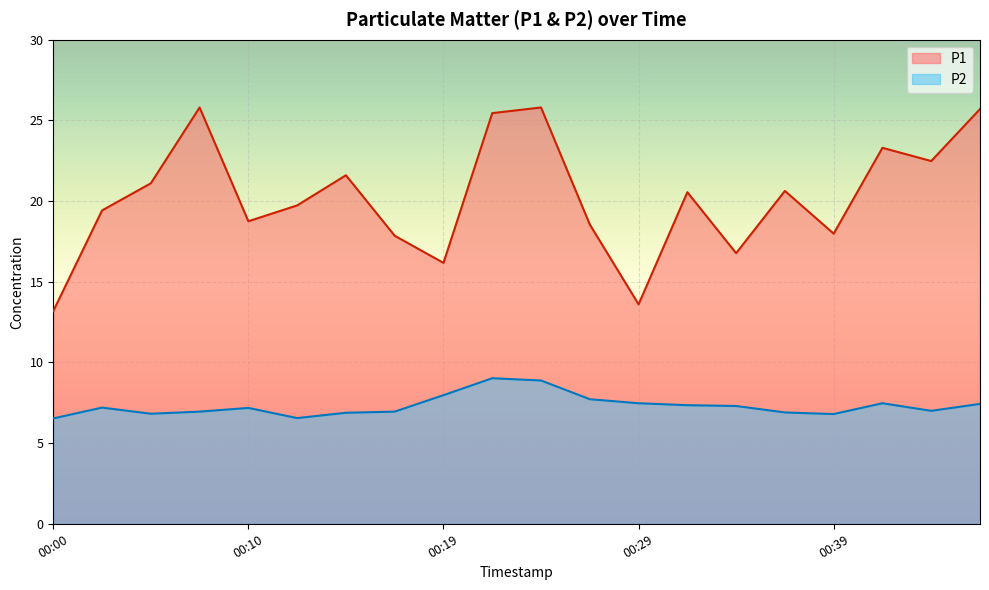

Rank the categories by P2 value from lowest to highest.

00:00, 00:12, 00:39, 00:05, 00:14, 00:36, 00:07, 00:17, 00:44, 00:10, 00:02, 00:34, 00:32, 00:46, 00:29, 00:41, 00:27, 00:19, 00:24, 00:22